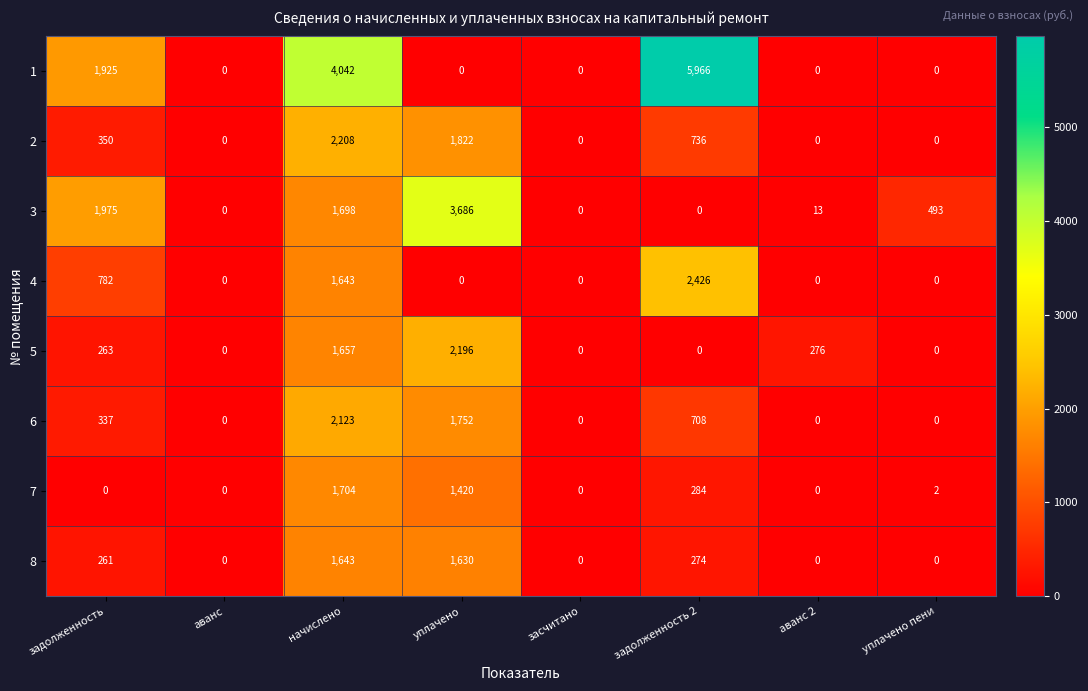

What is the spread (max minus min) of values at уплачено?

3686